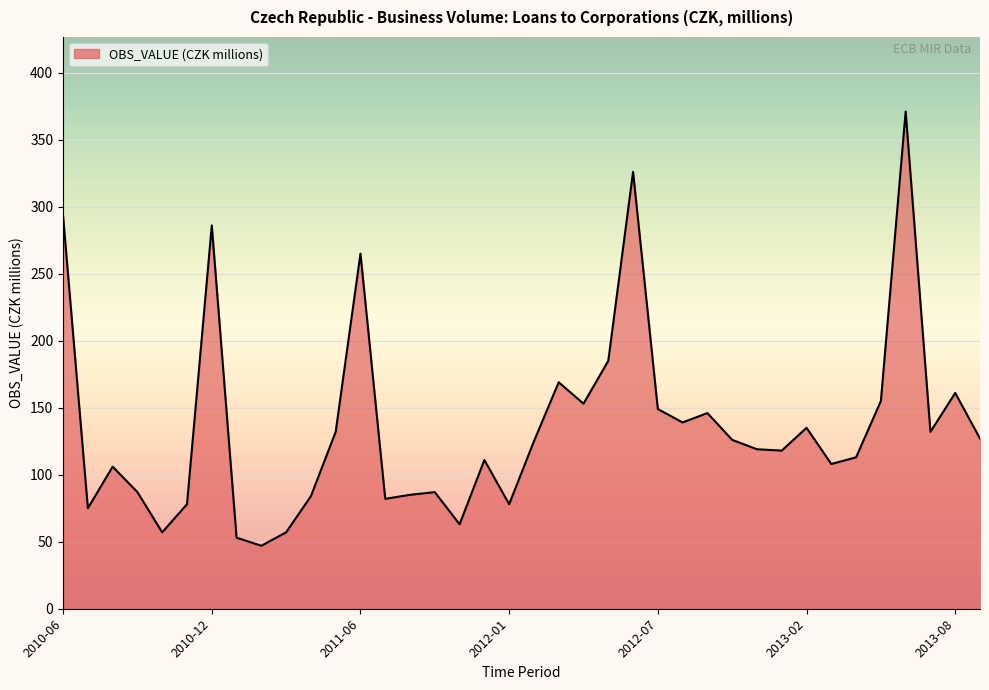

What is the difference between the maximum and minimum values?

324